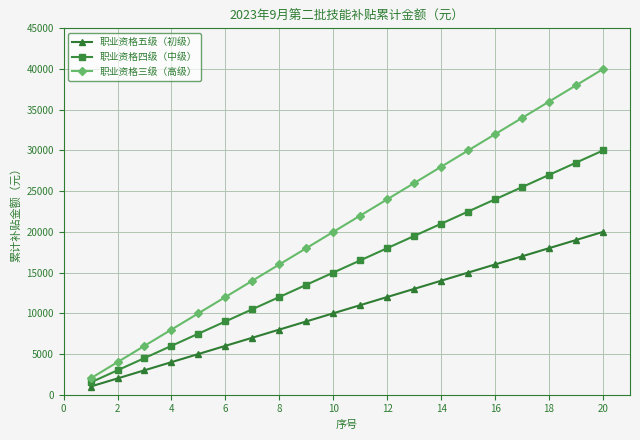

Reading left to right, extract all data points from this chart.

职业资格五级（初级）: 1000	2000	3000	4000	5000	6000	7000	8000	9000	10000	11000	12000	13000	14000	15000	16000	17000	18000	19000	20000
职业资格四级（中级）: 1500	3000	4500	6000	7500	9000	10500	12000	13500	15000	16500	18000	19500	21000	22500	24000	25500	27000	28500	30000
职业资格三级（高级）: 2000	4000	6000	8000	10000	12000	14000	16000	18000	20000	22000	24000	26000	28000	30000	32000	34000	36000	38000	40000